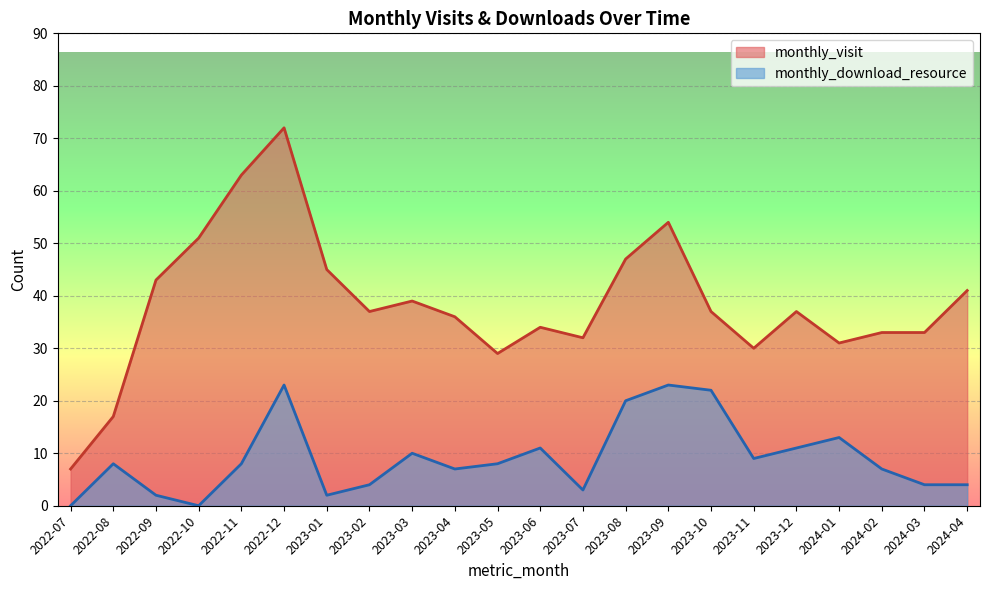

Rank the series at 2023-12 from highest to lowest value.

monthly_visit, monthly_download_resource